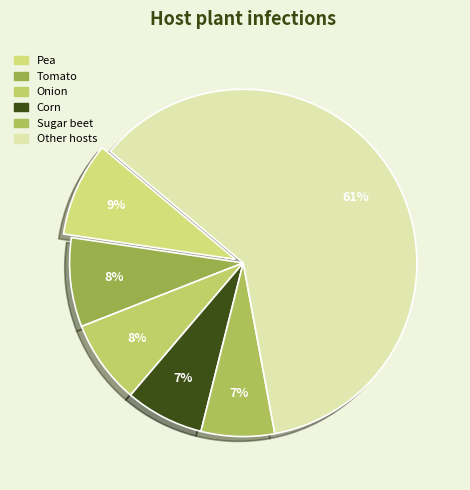

To the nearest percent, what percentage of the pie is Sugar beet?

7%